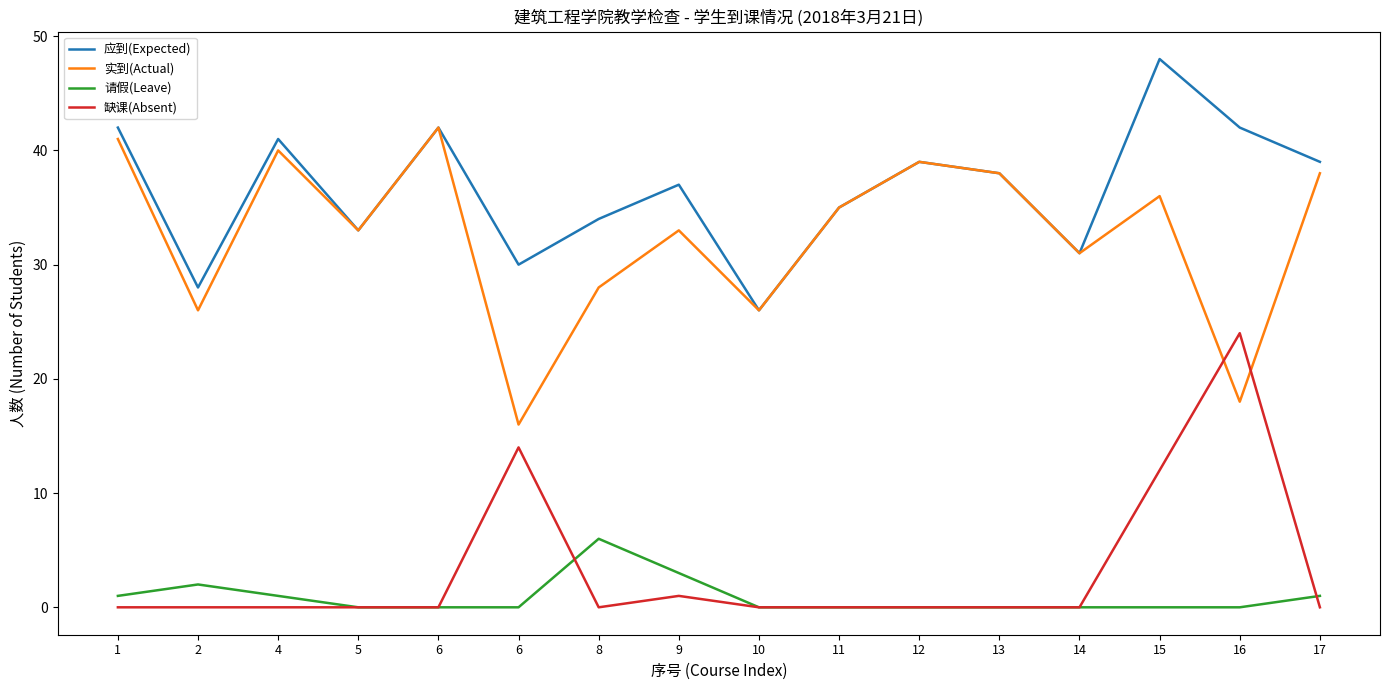

Does the chart display data point markers on the line(s)?

No